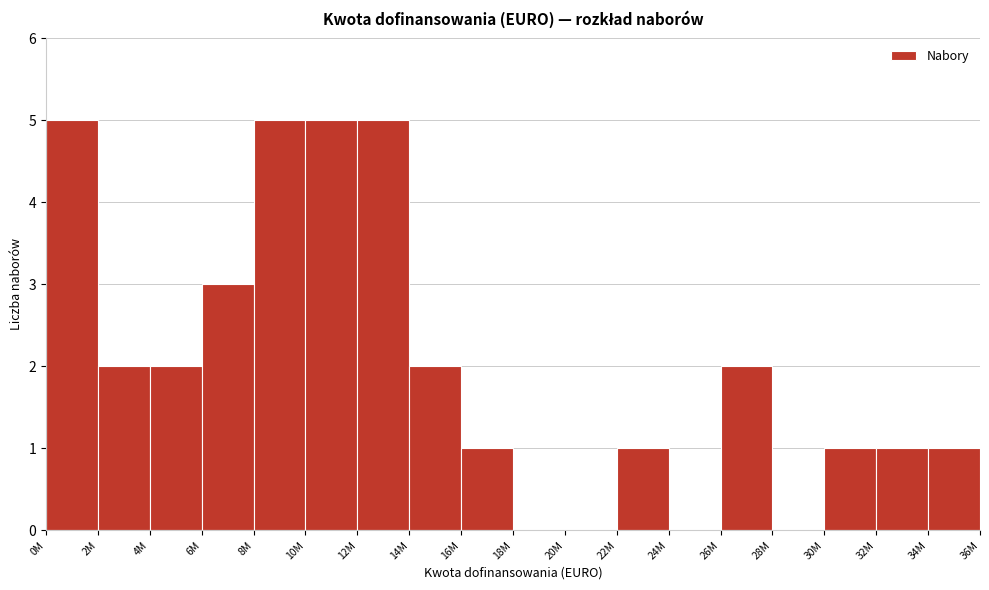

Reading left to right, extract all data points from this chart.

0M=5	2M=2	4M=2	6M=3	8M=5	10M=5	12M=5	14M=2	16M=1	18M=0	20M=0	22M=1	24M=0	26M=2	28M=0	30M=1	32M=1	34M=1